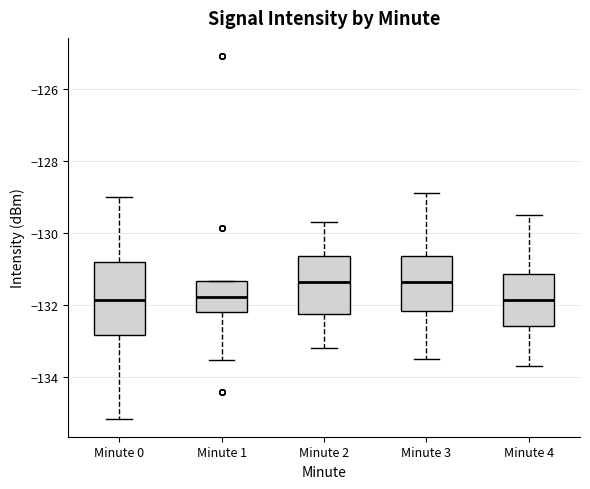

Which box is the tallest, from its lower edge to its upper edge?

Minute 0